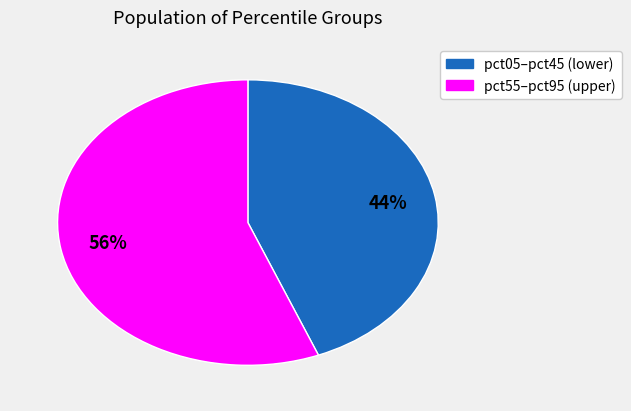

Does any single category account for the majority?

Yes